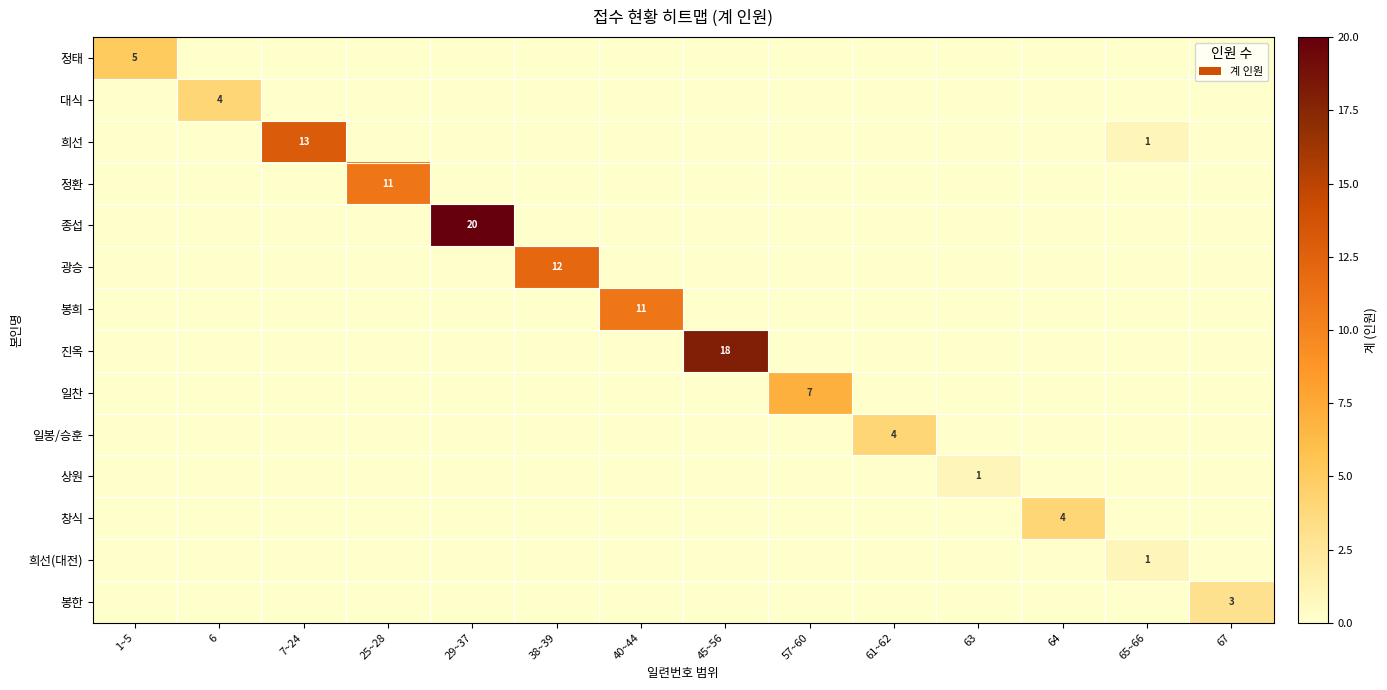

How many distinct data groups are displayed?

14